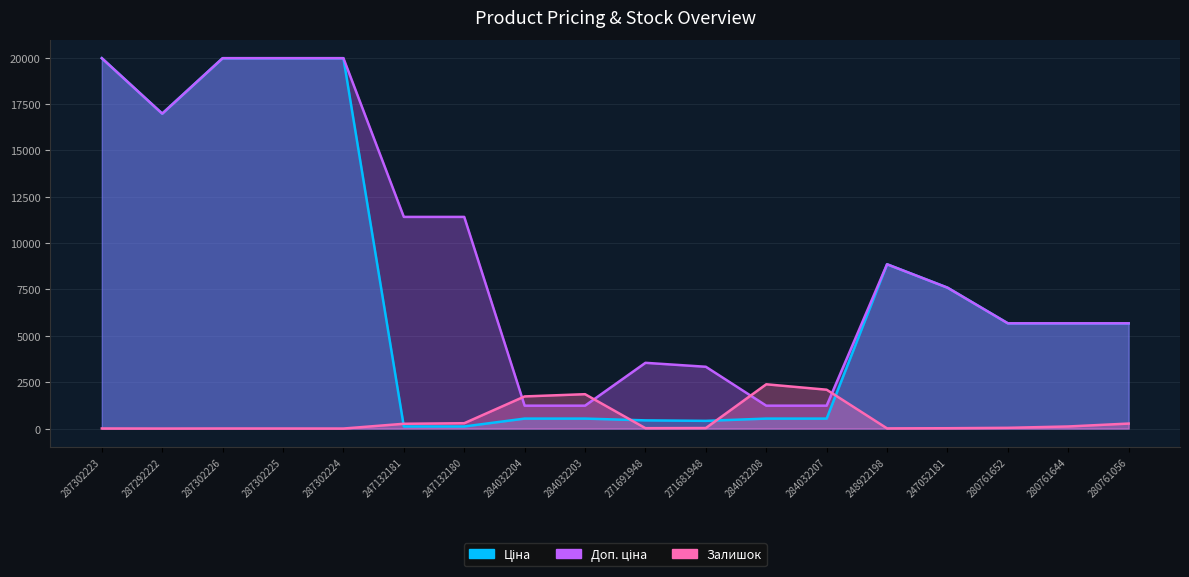

True or false: Залишок has a value of 0.4 at 287292222.

False